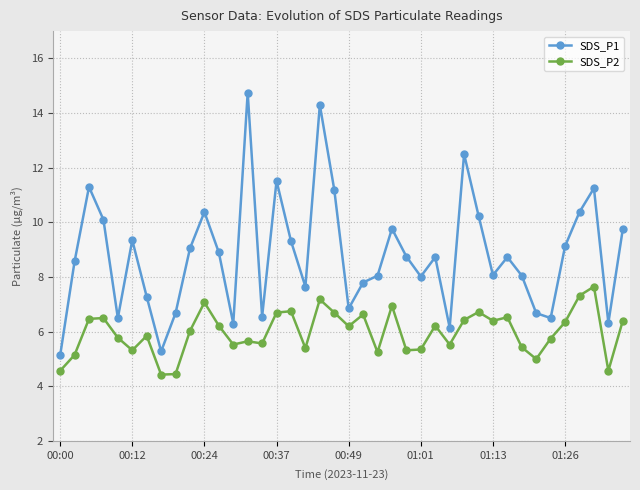

What is the maximum value for SDS_P1?

14.8